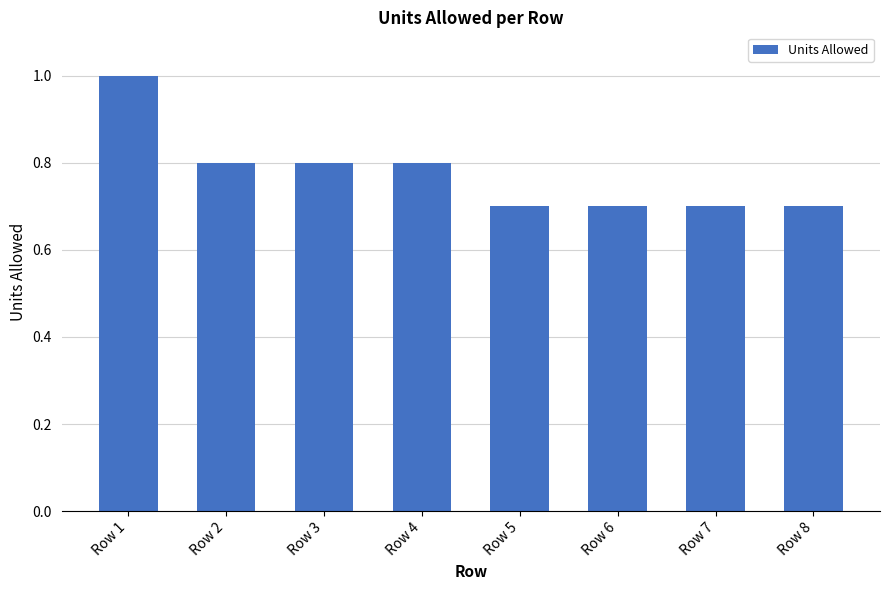

Reading right to left, what are all the values shown in this chart?

0.7	0.7	0.7	0.7	0.8	0.8	0.8	1.0